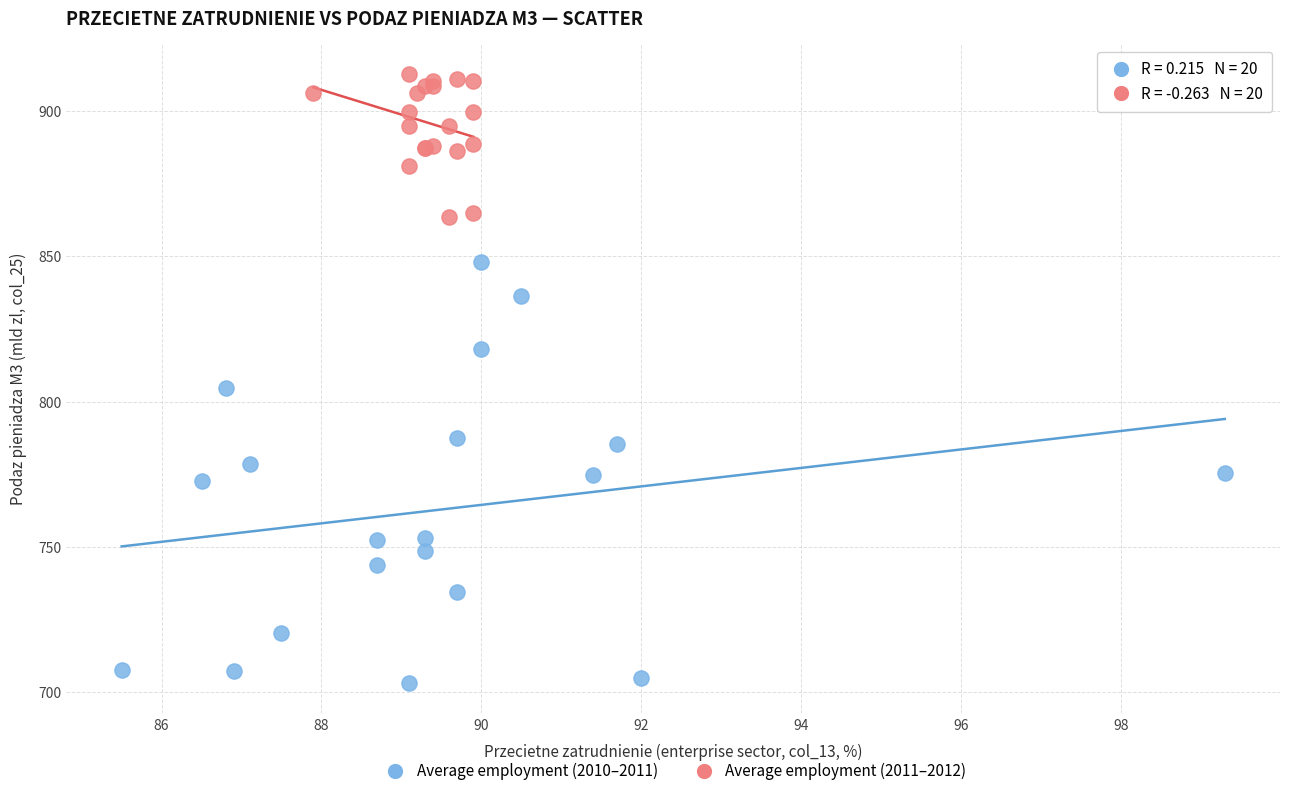

What are all the series names shown in the legend?

Average employment (2010–2011), Average employment (2011–2012)